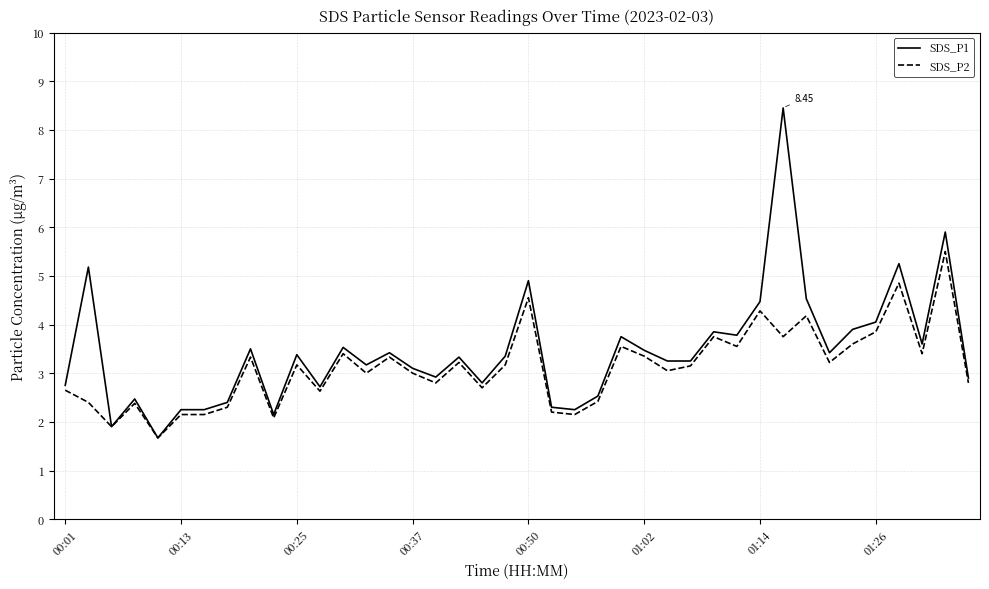

Which series has the widest spread of values?

SDS_P1